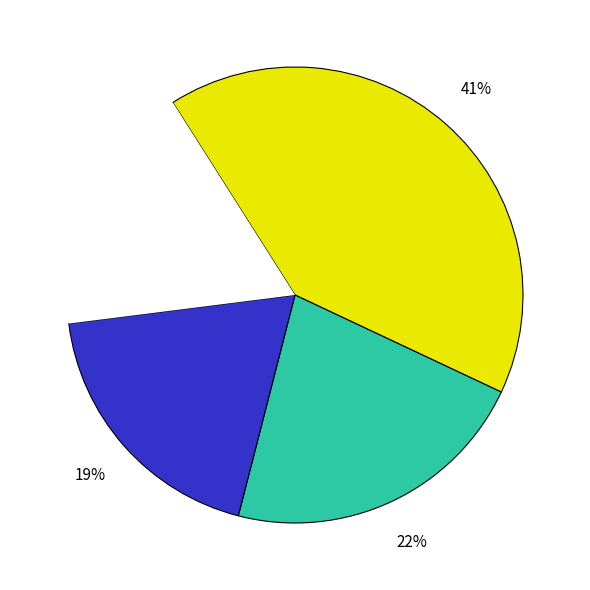

To the nearest percent, what is the difference between the largest and smallest slice percentages?

23%